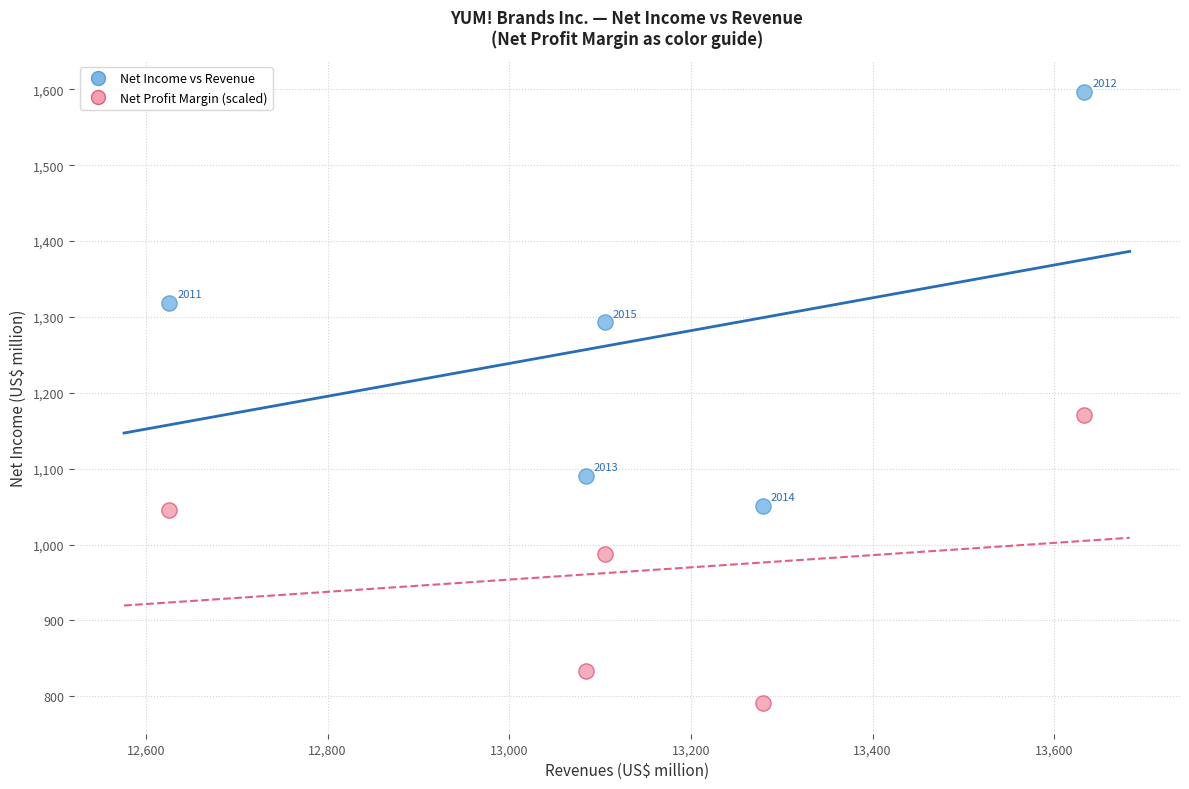

Which series reaches the minimum Y coordinate?

Net Profit Margin (scaled)